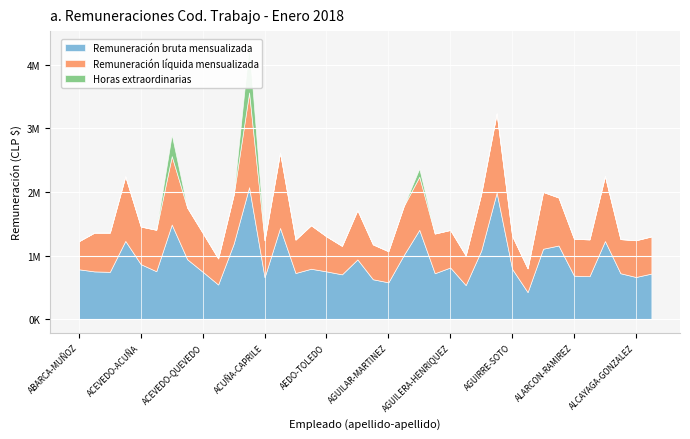

The value of Remuneración líquida mensualizada at ACEVEDO-ESPINOZA is 1045836. True or false?

False